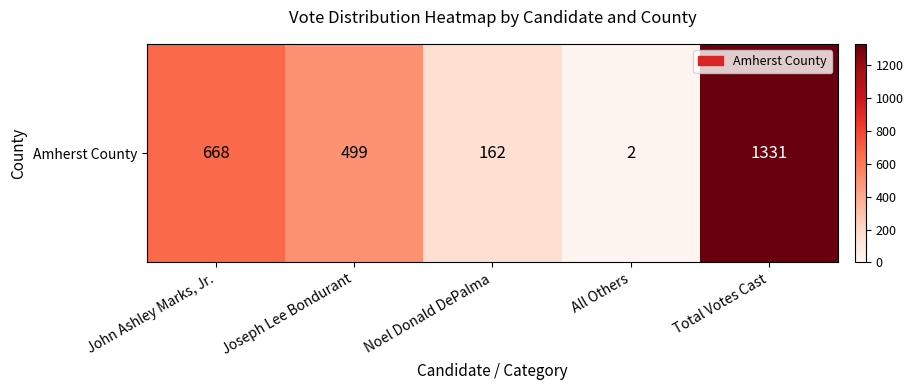

Reading left to right, transcribe all the data shown in this chart.

668	499	162	2	1331